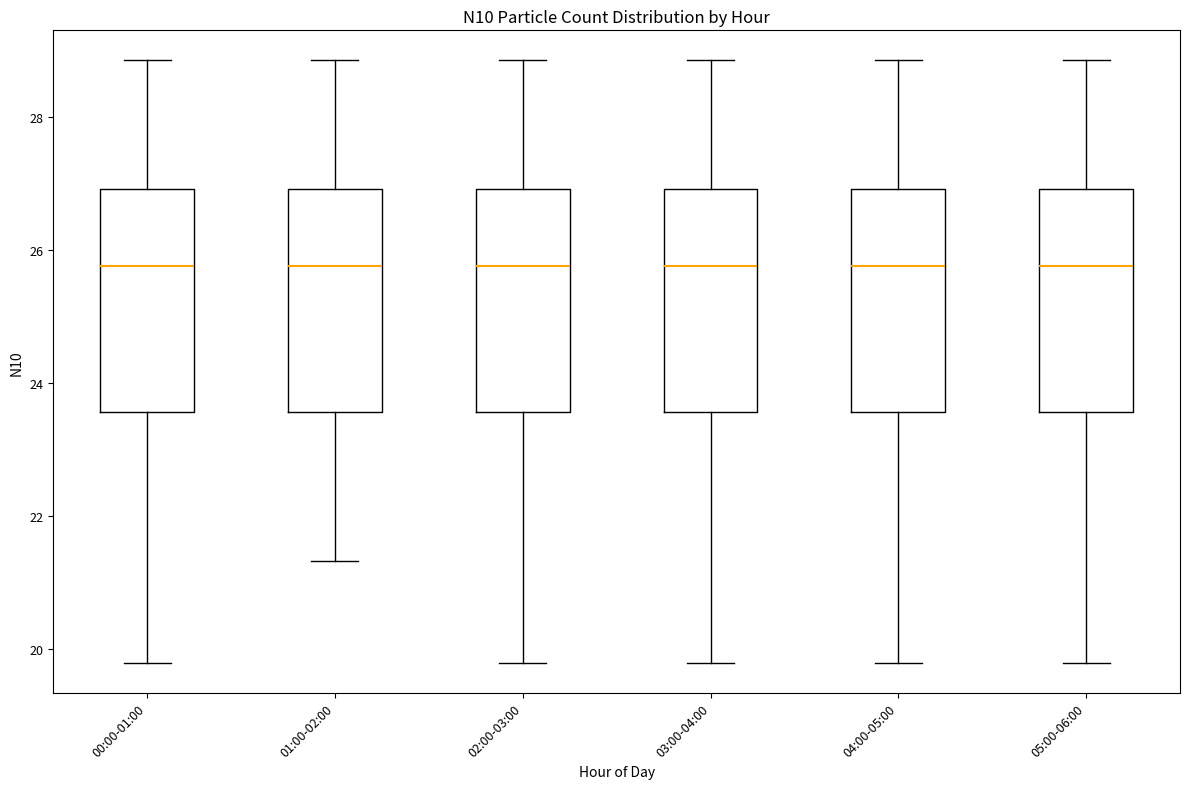

Reading left to right, transcribe this box plot: for each box, give where its median line is, the range the box spans, and where its two whiskers end, as read against the y-axis. The values are not printed on the chart, so give them approximately, as read against the axis.

00:00-01:00: median 25.8, box 23.6 to 27.0, whiskers 19.8 to 28.8
01:00-02:00: median 25.8, box 23.6 to 27.0, whiskers 21.4 to 28.8
02:00-03:00: median 25.8, box 23.6 to 27.0, whiskers 19.8 to 28.8
03:00-04:00: median 25.8, box 23.6 to 27.0, whiskers 19.8 to 28.8
04:00-05:00: median 25.8, box 23.6 to 27.0, whiskers 19.8 to 28.8
05:00-06:00: median 25.8, box 23.6 to 27.0, whiskers 19.8 to 28.8